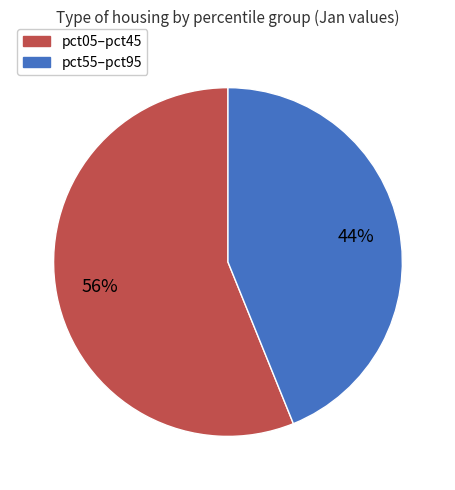

Is there any slice that represents more than half of the pie?

Yes